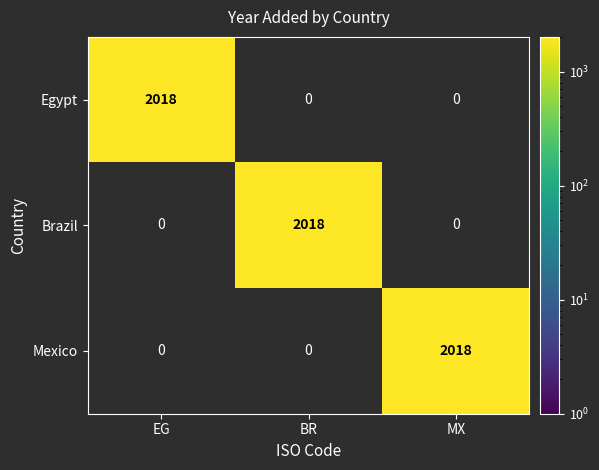

True or false: Mexico has a value of 0 at BR.

True